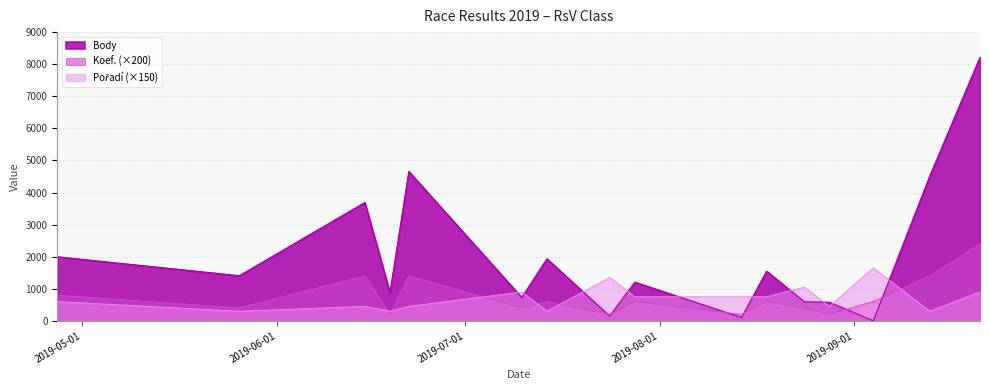

Which category has the lowest value in the Body series?

2019-09-04